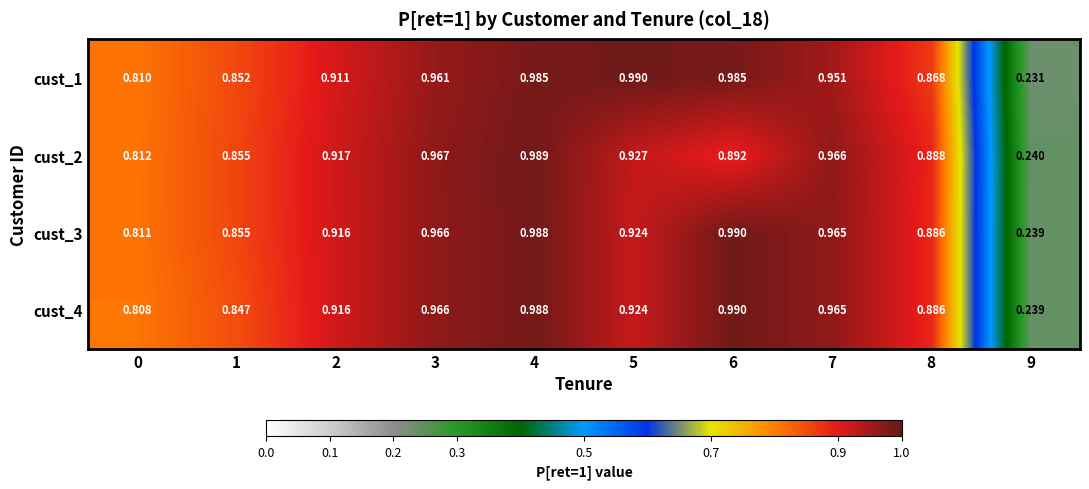

Is the value of cust_4 at 8 greater than the value of cust_3 at 5?

No